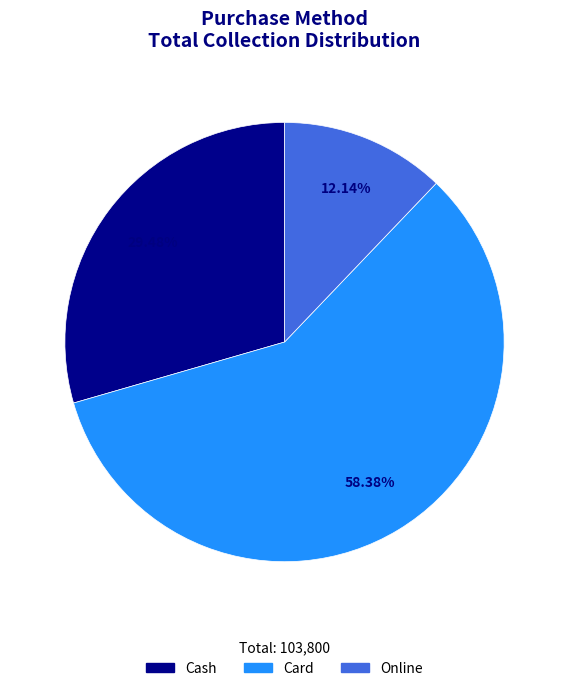

Count the number of slices in the pie.

3